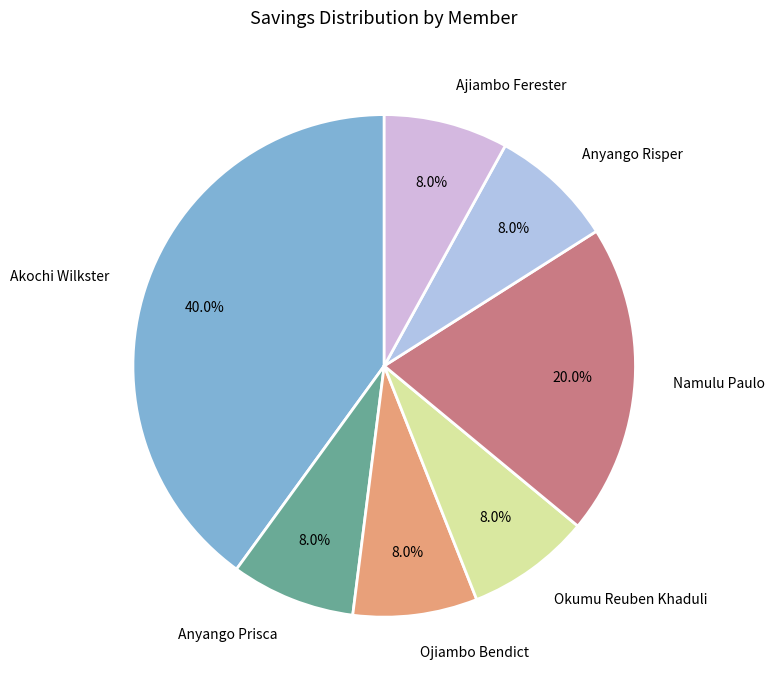

To the nearest percent, what is the difference between the largest and smallest slice percentages?

32%